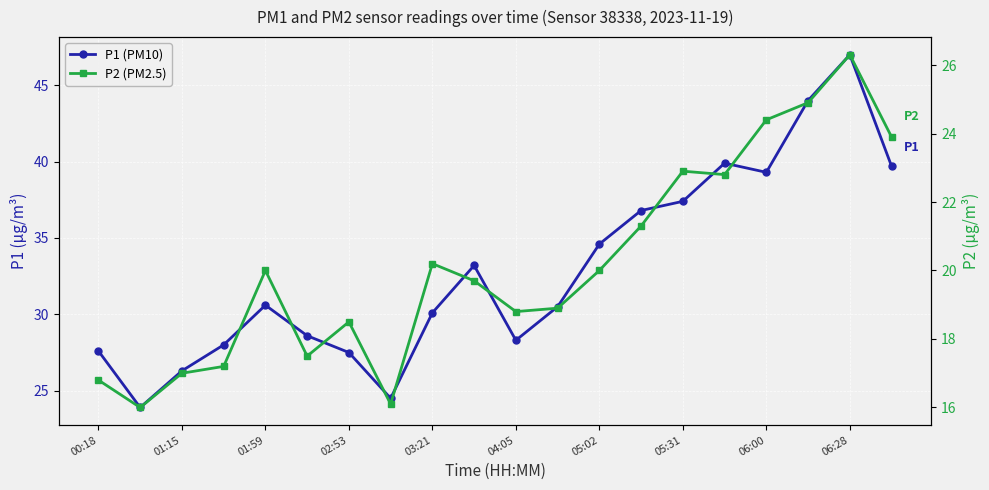

Does the chart display data point markers on the line(s)?

Yes